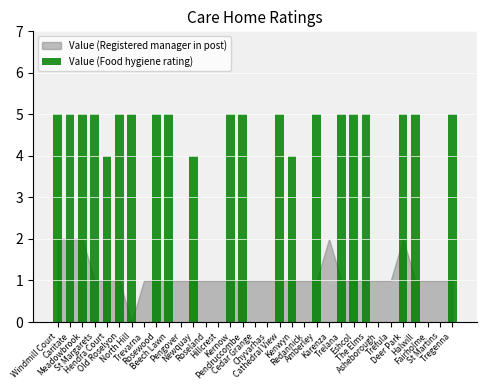

The value at Halwill is 5. True or false?

True